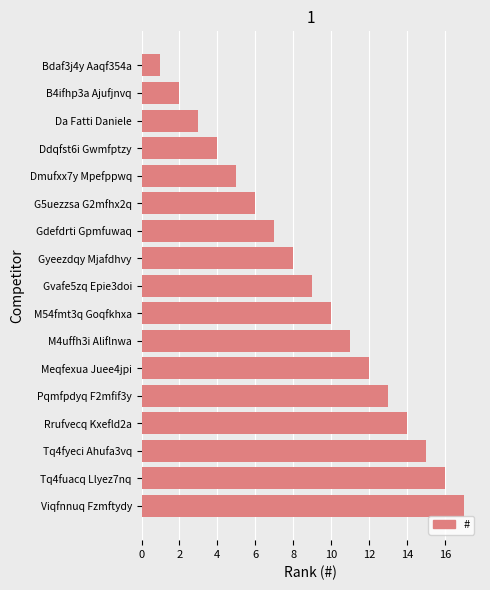

How many values are below 9?

8